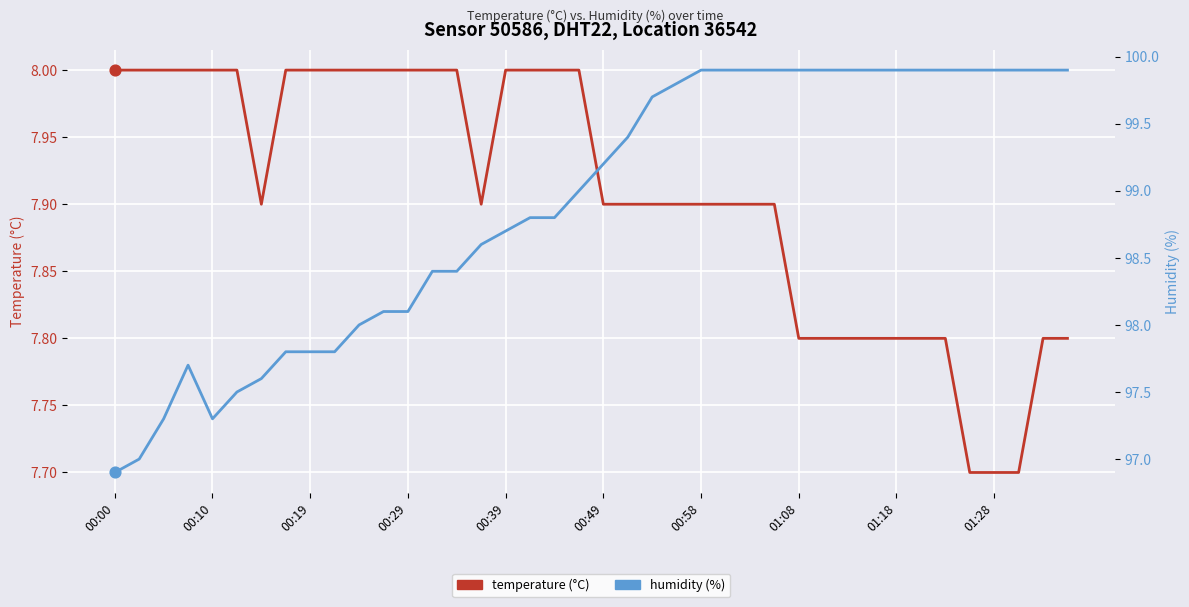

At which category is the sum across all series the highest?

00:58